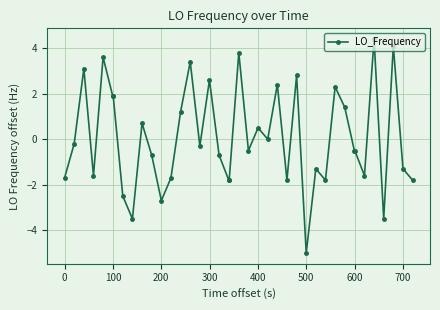

Reading right to left, list all the values displayed in this chart.

-1.8	-1.3	4.1	-3.5	4.4	-1.6	-0.5	-0.5	1.4	2.3	-1.8	-1.3	-5.0	2.8	-1.8	2.4	0.0	0.5	-0.5	3.8	-1.8	-1.8	-0.7	2.6	-0.3	3.4	1.2	-1.7	-2.7	-0.7	0.7	-3.5	-2.5	1.9	1.9	3.6	-1.6	3.1	-0.2	-1.7